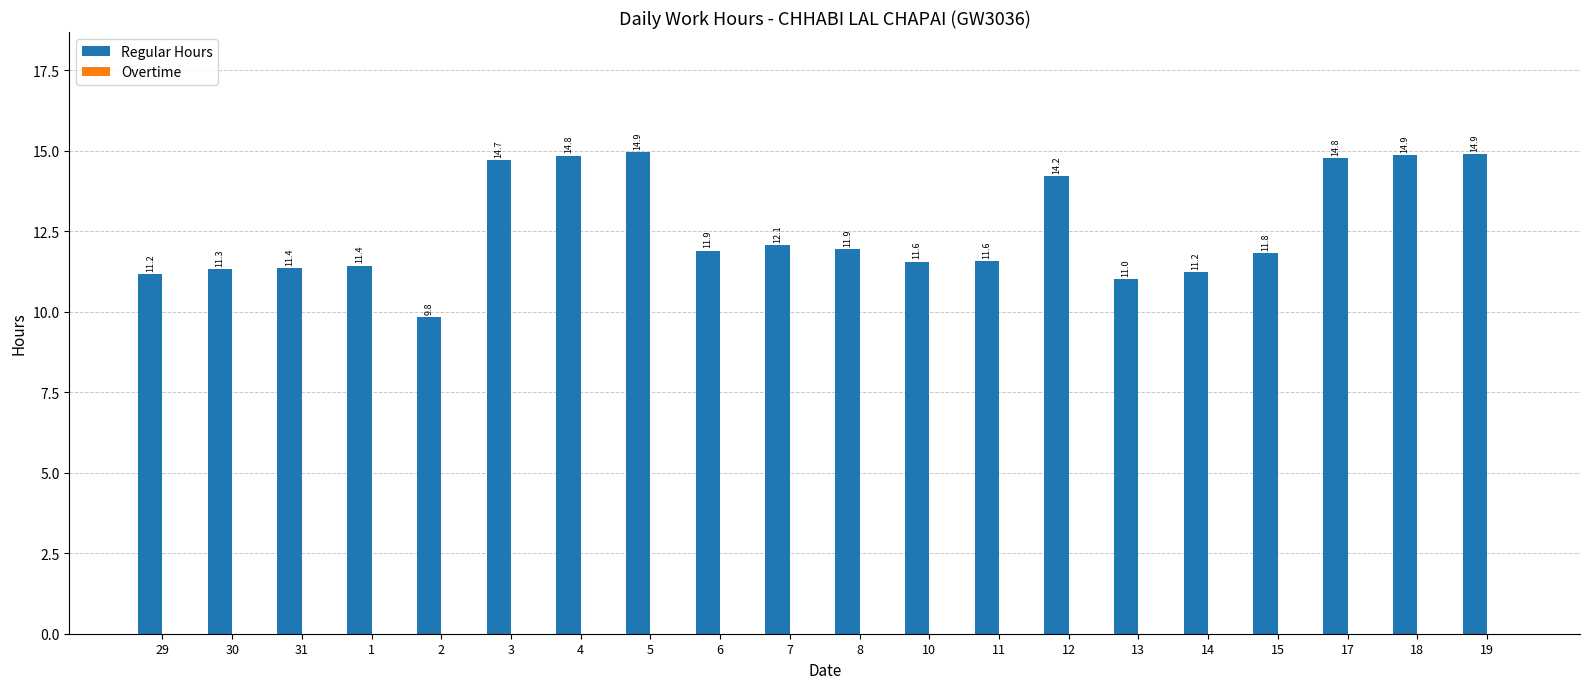

At which category does the chart reach its peak across all series?

5